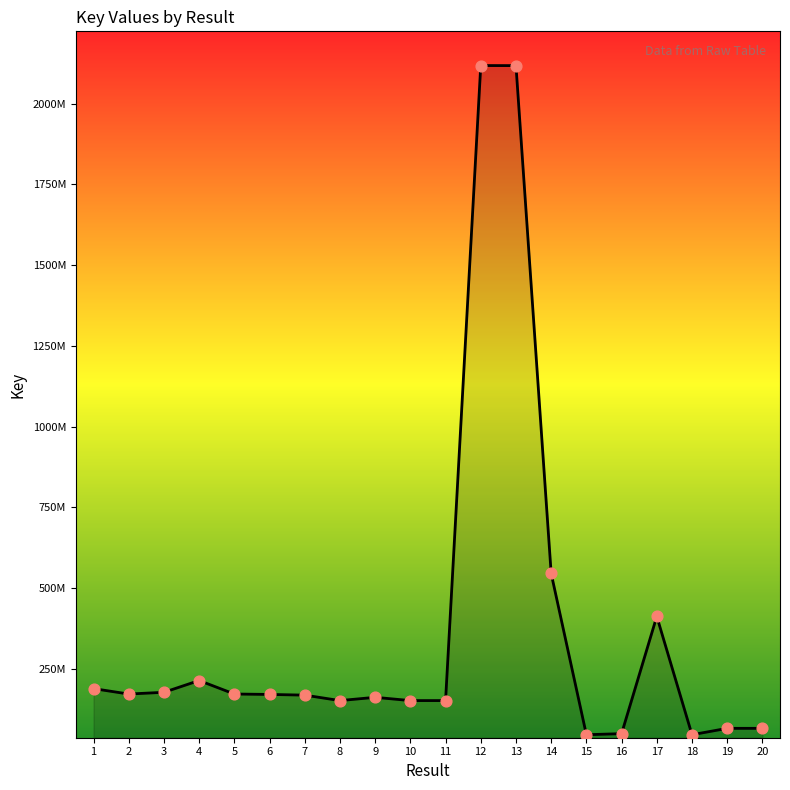

Which has a higher value, 5 or 12?

12